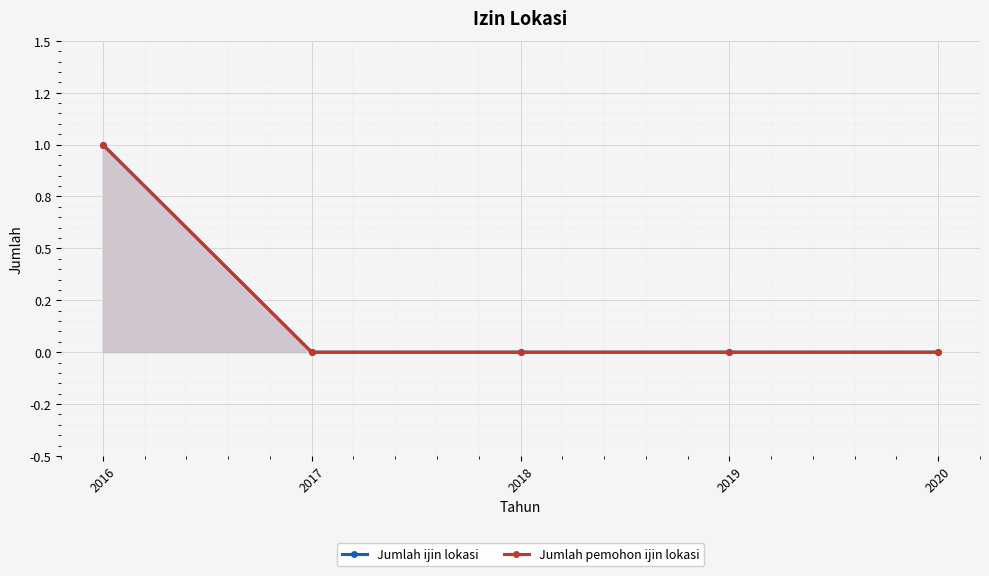

Which series changed the most between 2018 and 2019?

Jumlah ijin lokasi